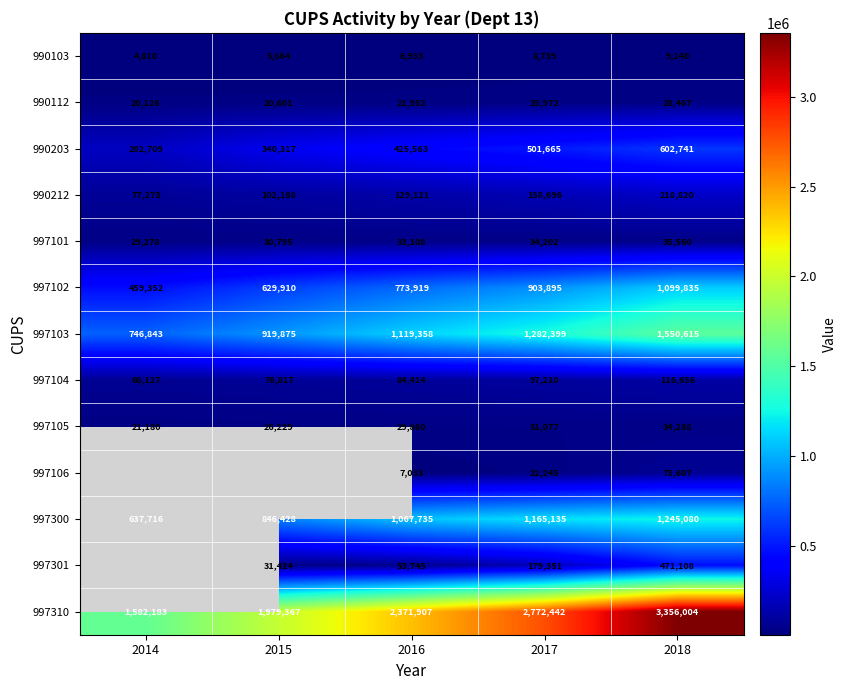

What is the sum of all 997103 values?

5619090